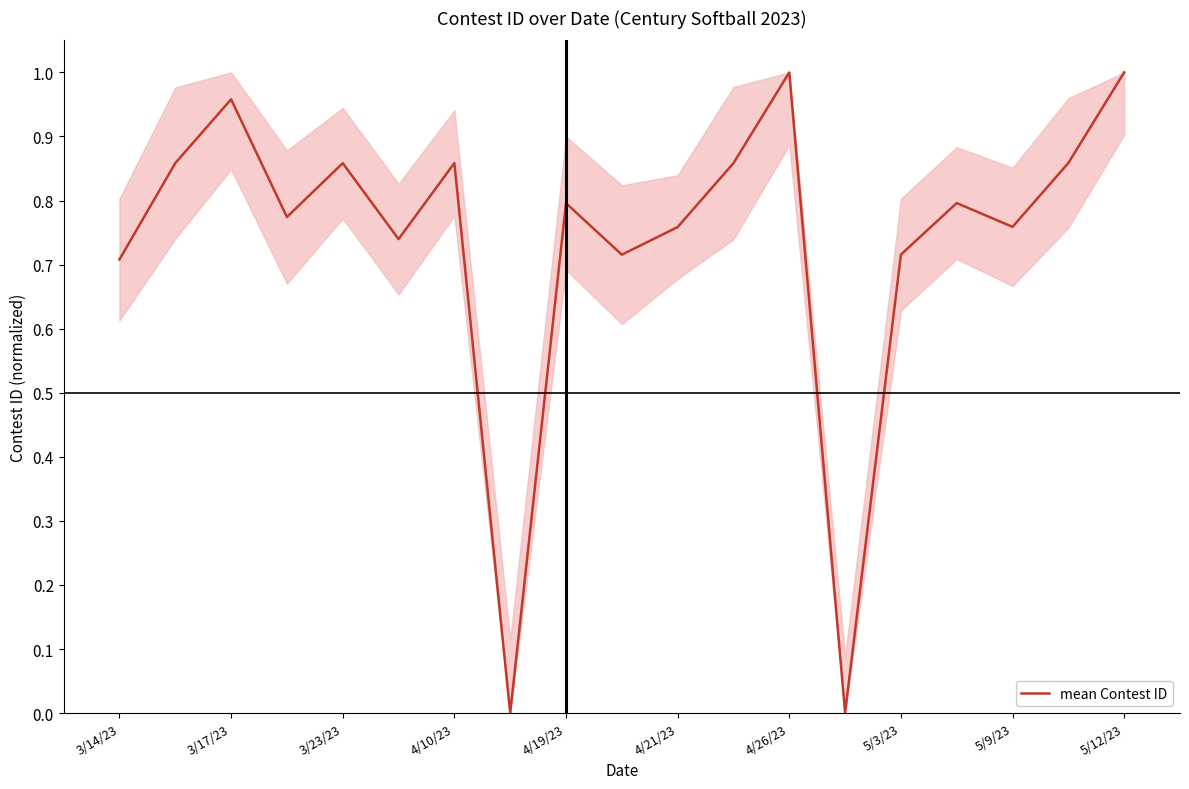

How many lines are shown in the chart?

1